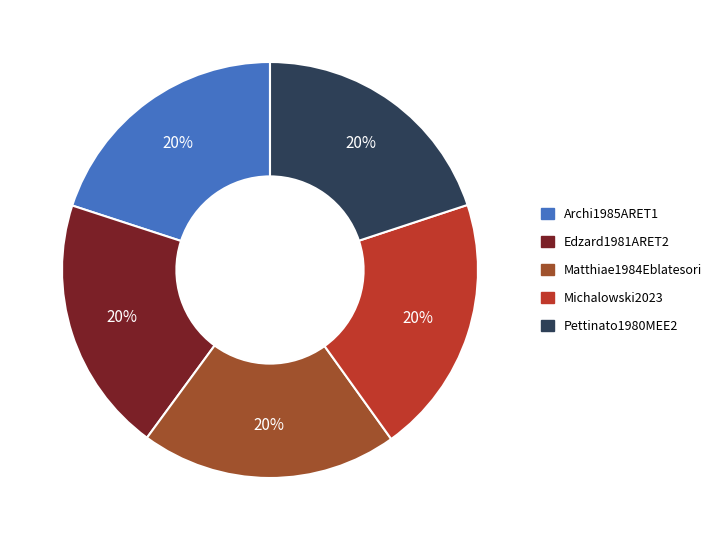

Do Pettinato1980MEE2 and Michalowski2023 together represent more than half of the pie?

No